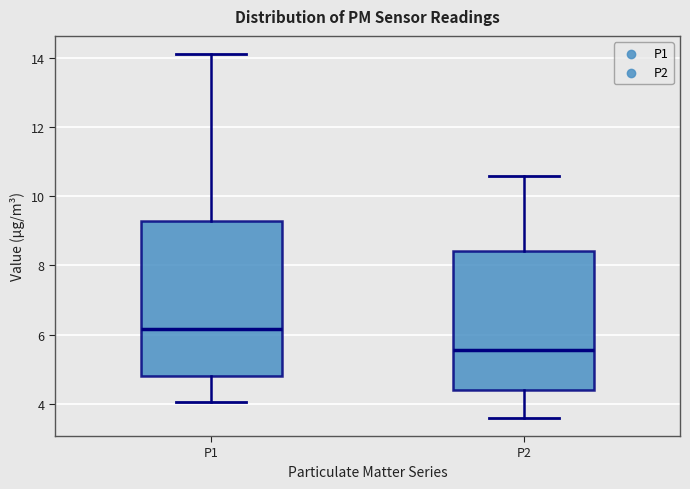

Which box is the tallest, from its lower edge to its upper edge?

P1